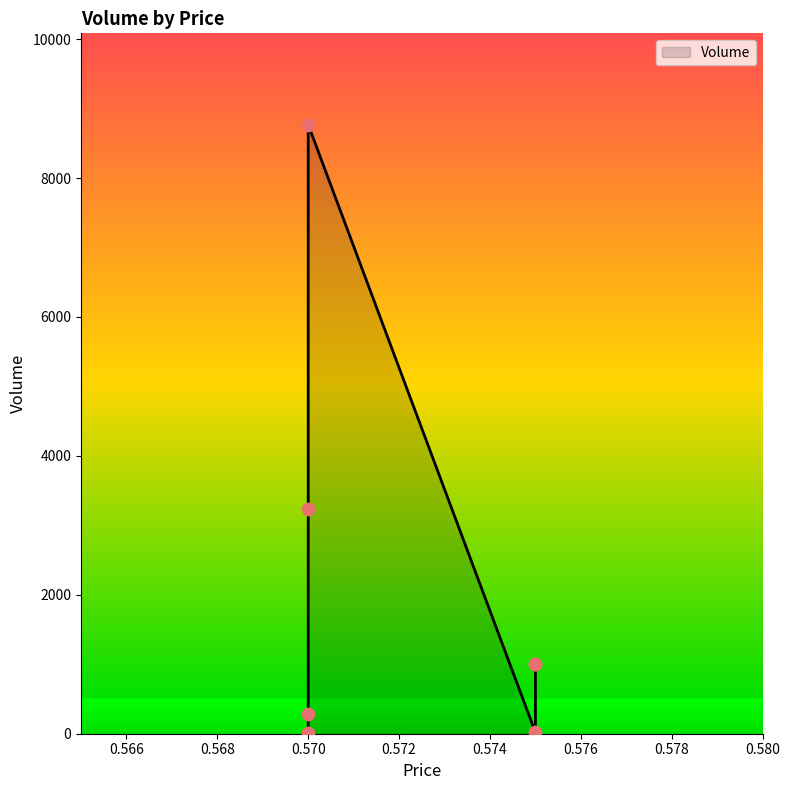

Which has a higher value, 0.575 or 0.57?

0.57